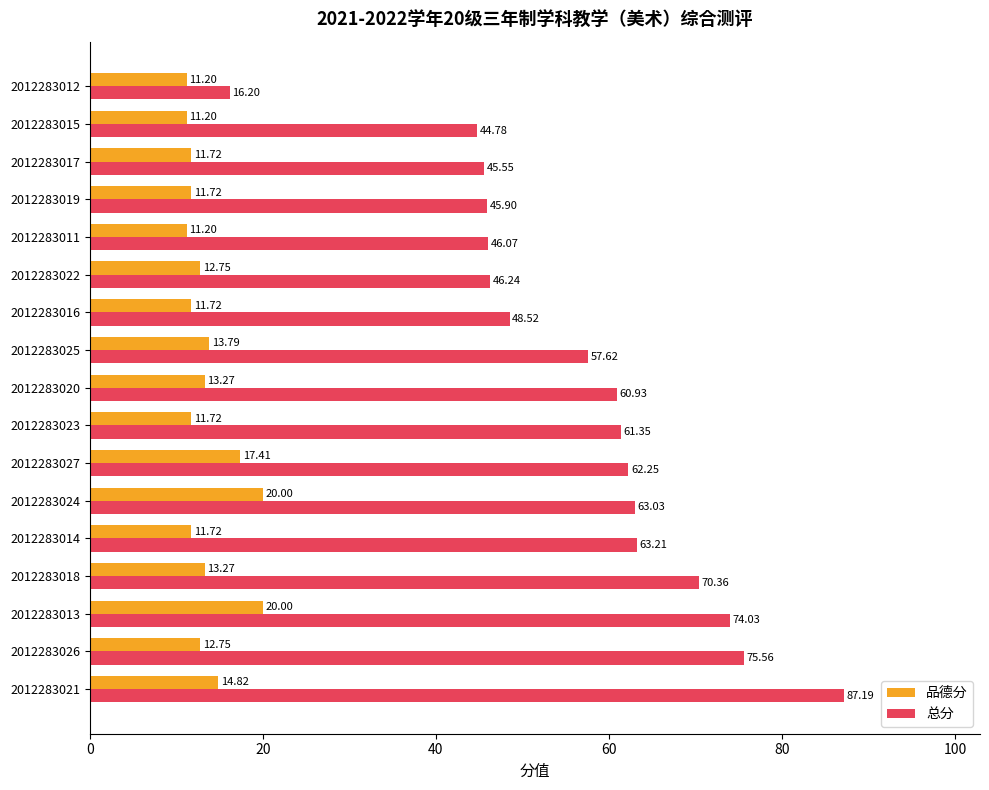

What are all the series names shown in the legend?

品德分, 总分